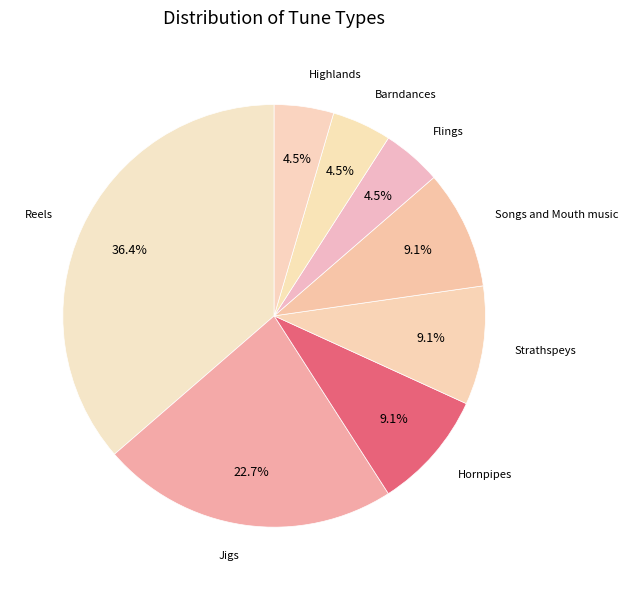

How many segments does this pie chart have?

8